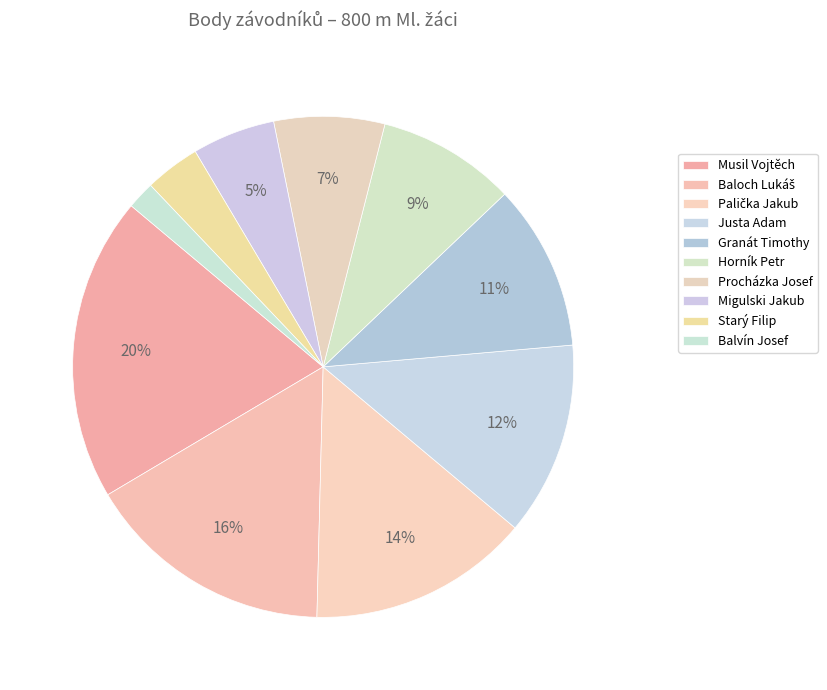

Which slice is the largest?

Musil Vojtěch